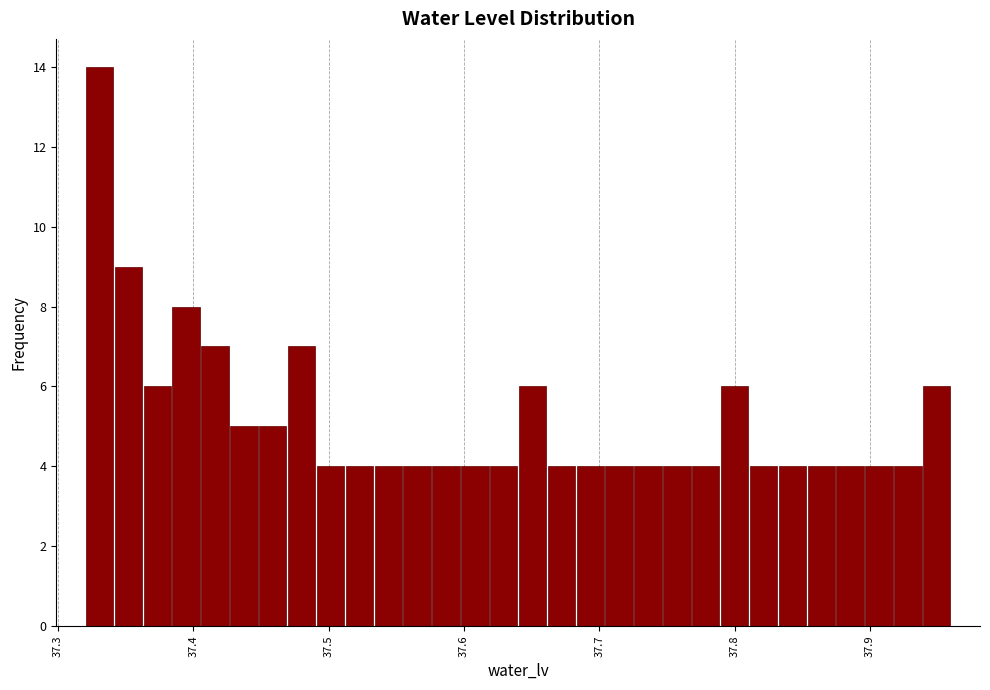

Around what value on the x-axis is the tallest bar? Give the approximate position of its centre, as read against the axis.

37.33